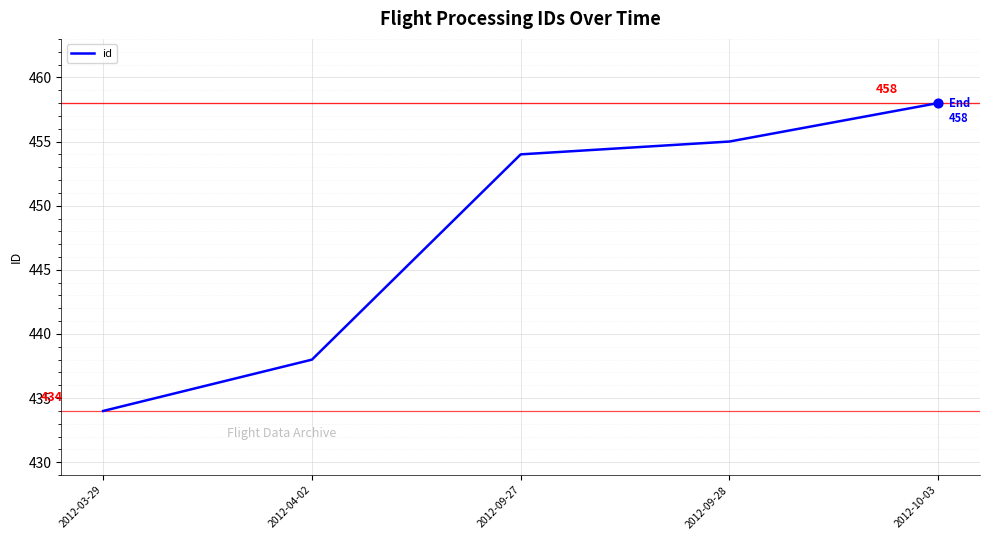

What is the ratio of the value at 2012-03-29 to the value at 2012-04-02?

1.0